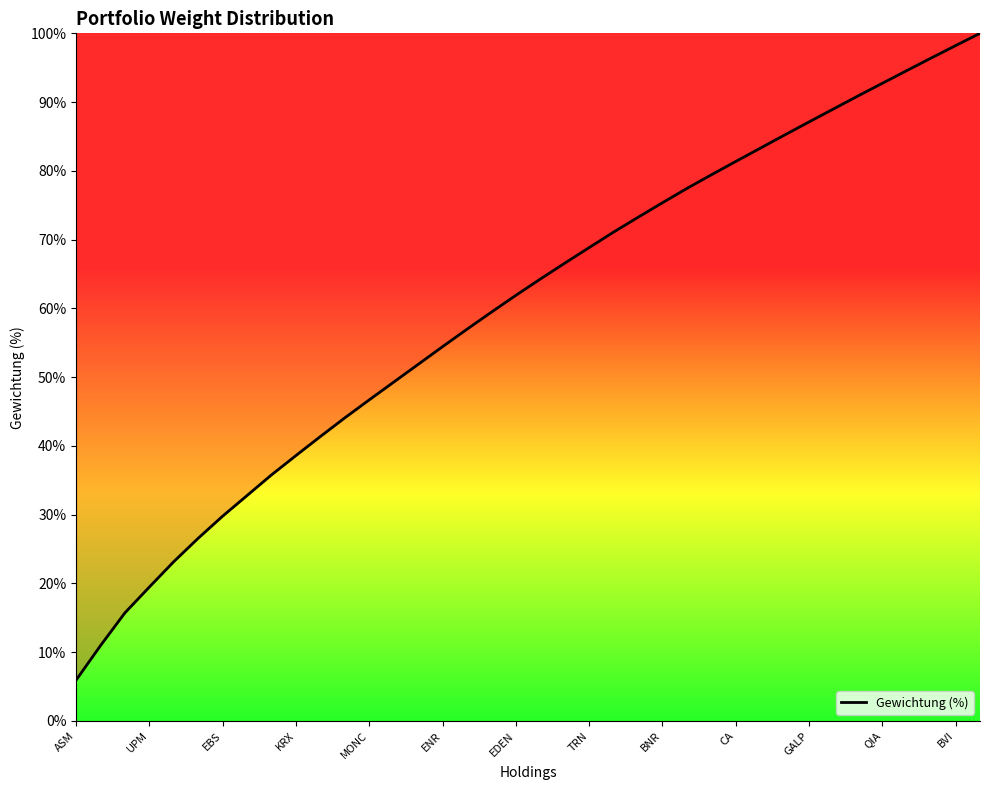

What is the greatest value displayed?

100.0